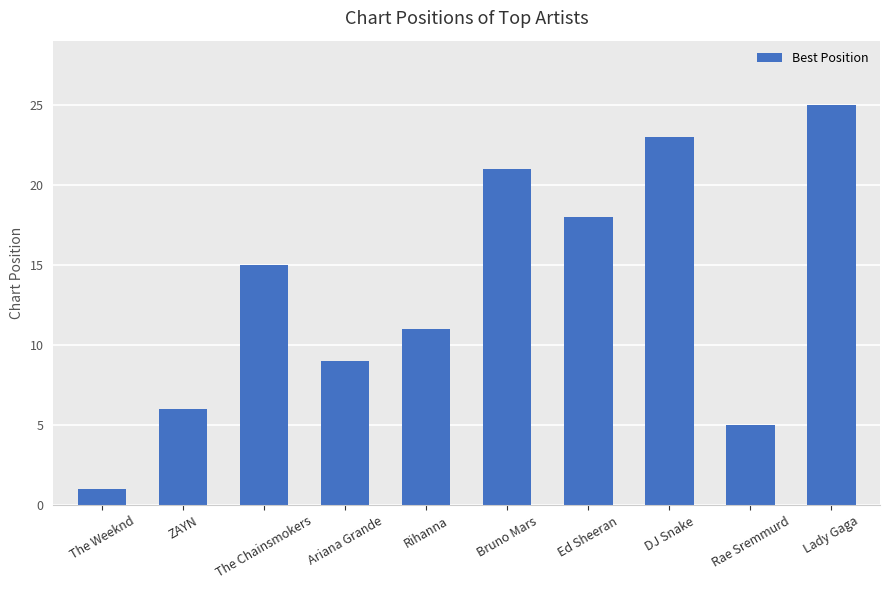

Does the chart contain stacked bars?

No